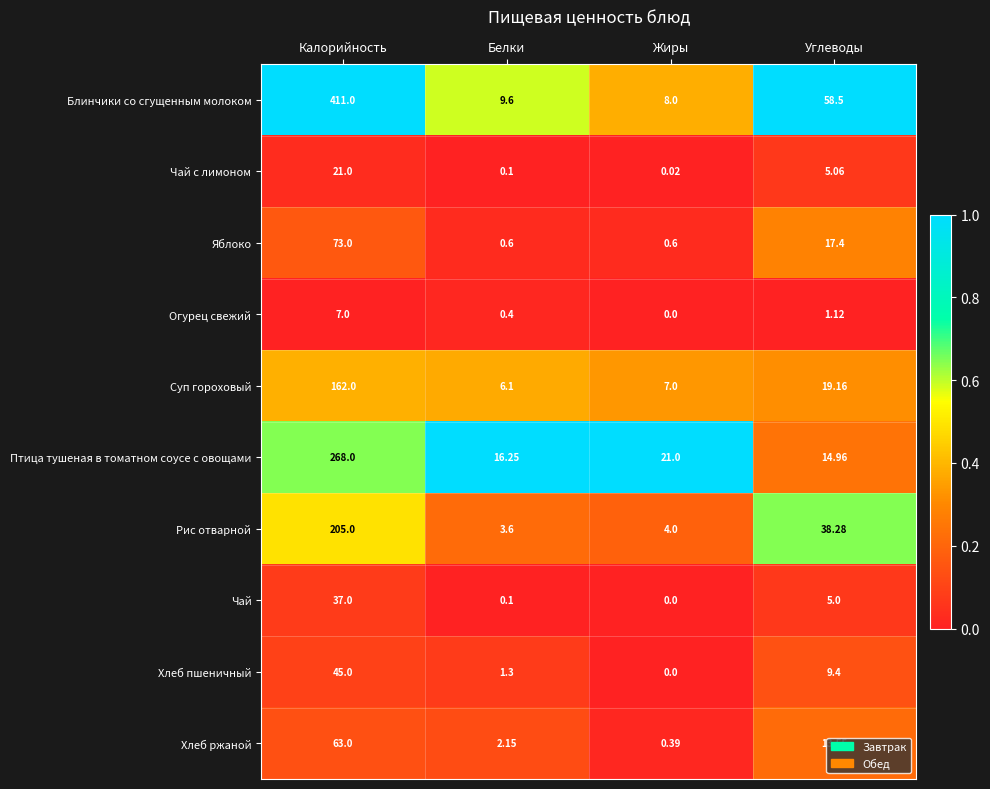

Between Жиры and Углеводы, which series saw the biggest shift?

Блинчики со сгущенным молоком